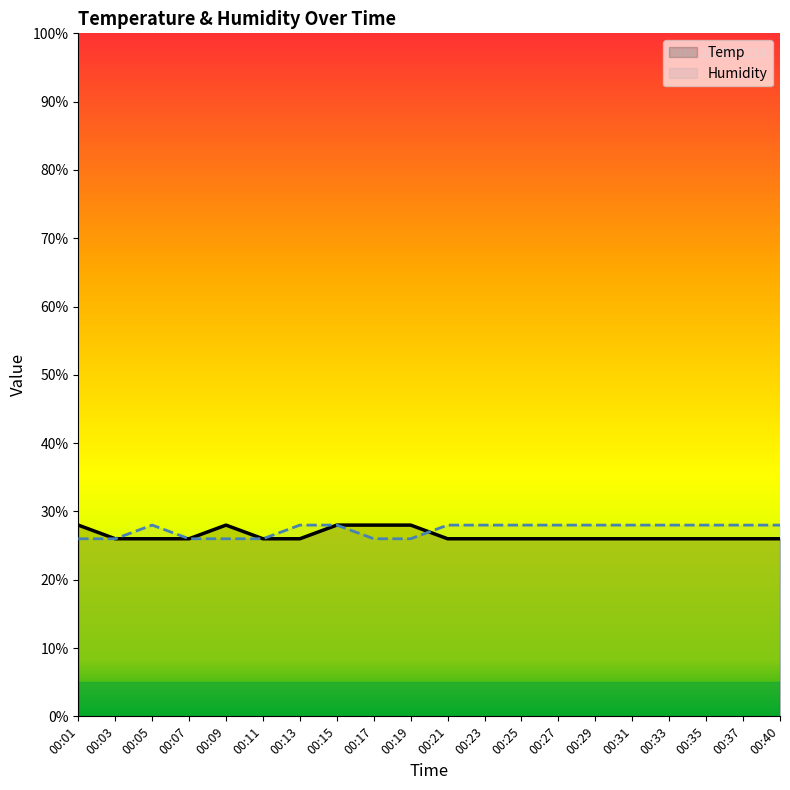

How many values in the Humidity series exceed 27?

13